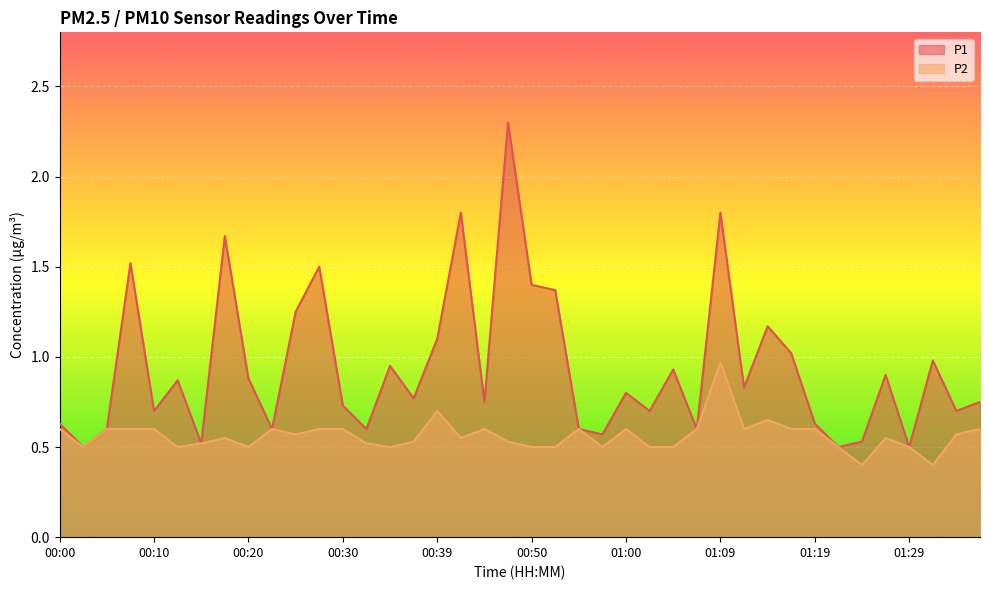

Which series changed the most between 00:30 and 01:14?

P1